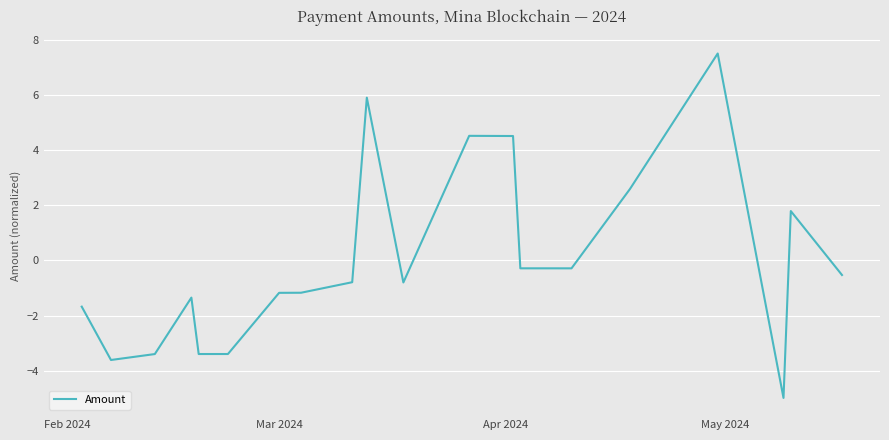

How many lines are shown in the chart?

1